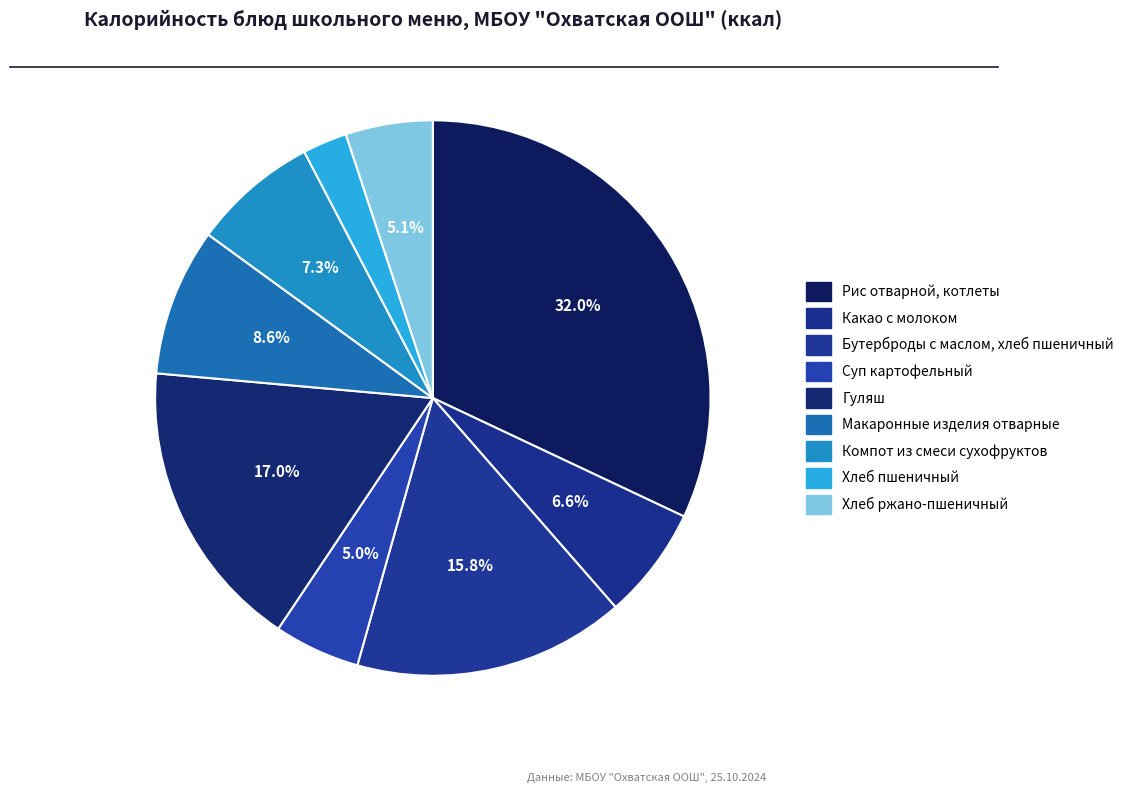

Count the number of slices in the pie.

9